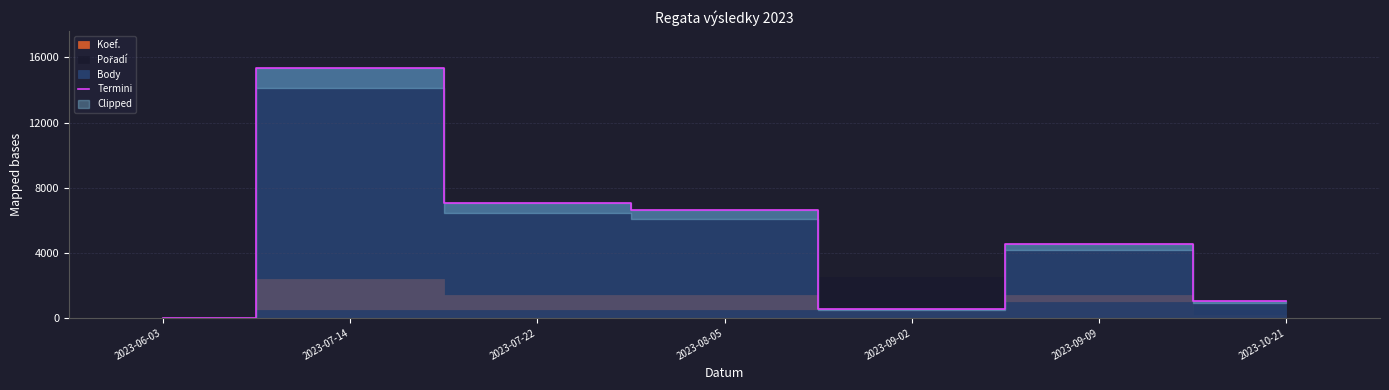

Is it true that the value at 2023-09-09 is 6315?

False